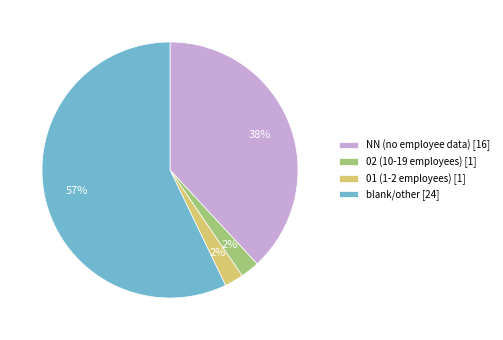

How many segments does this pie chart have?

4